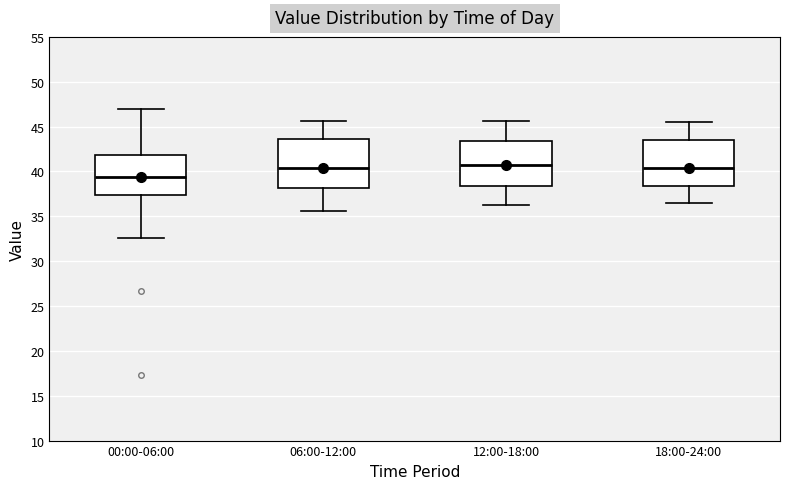

Reading left to right, transcribe this box plot: for each box, give where its median line is, the range the box spans, and where its two whiskers end, as read against the y-axis. The values are not printed on the chart, so give them approximately, as read against the axis.

00:00-06:00: median 39.5, box 37.5 to 42.0, whiskers 32.5 to 47.0
06:00-12:00: median 40.5, box 38.0 to 43.5, whiskers 35.5 to 45.5
12:00-18:00: median 41.0, box 38.5 to 43.5, whiskers 36.5 to 45.5
18:00-24:00: median 40.5, box 38.5 to 43.5, whiskers 36.5 to 45.5